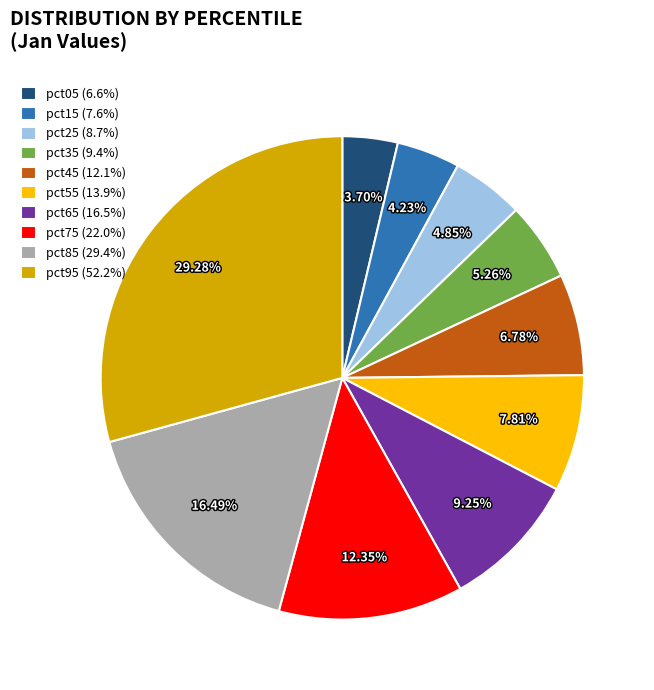

Which category has the smallest portion of the pie?

pct05